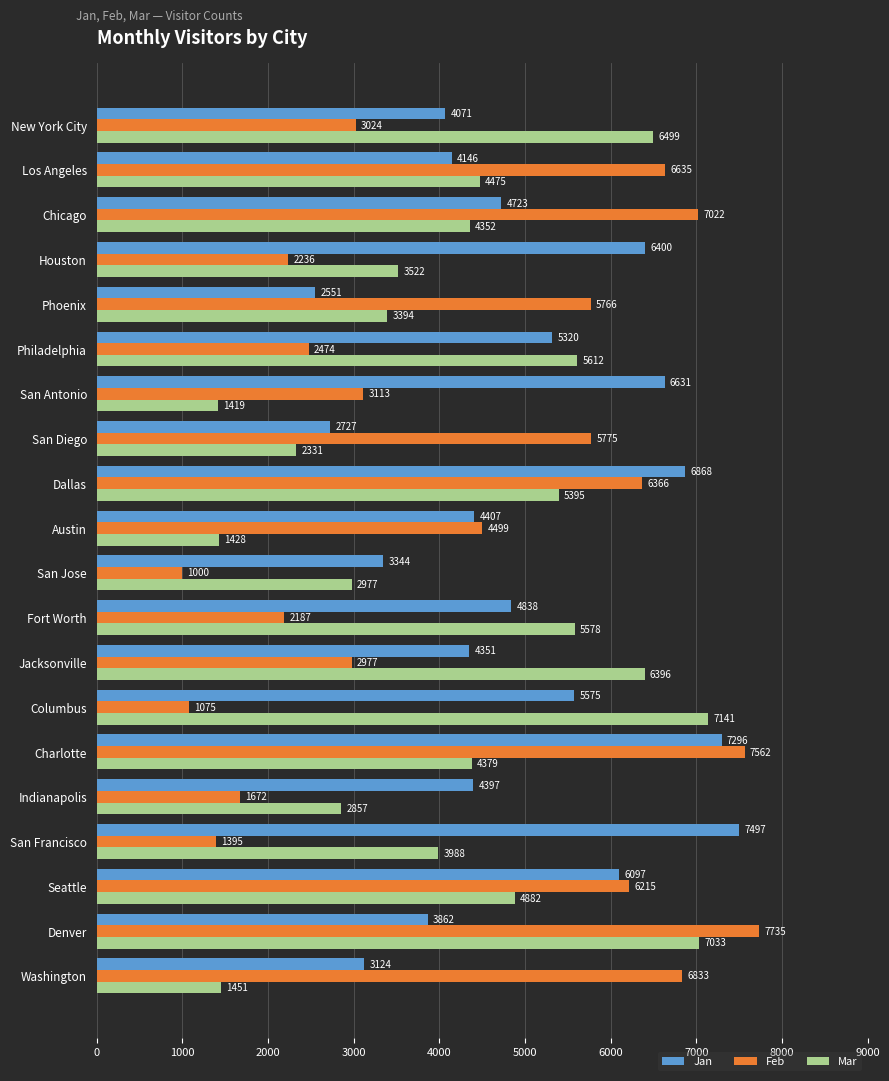

What is the minimum value shown in the chart?

1000